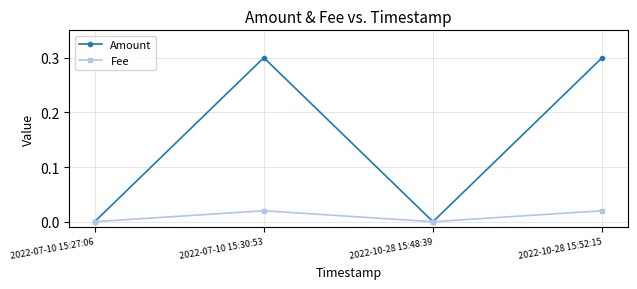

The value of Fee at 2022-07-10 15:30:53 is 0.0. True or false?

True